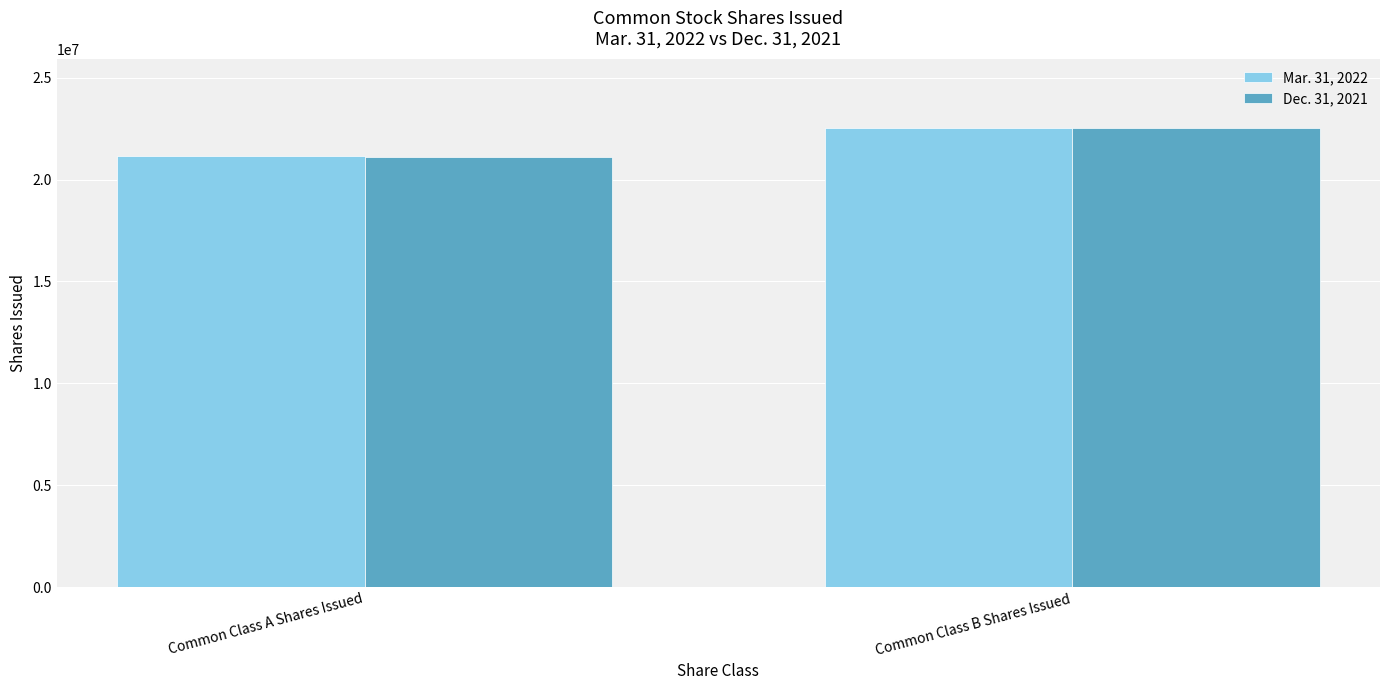

What position from the left is Common Class B Shares Issued?

2